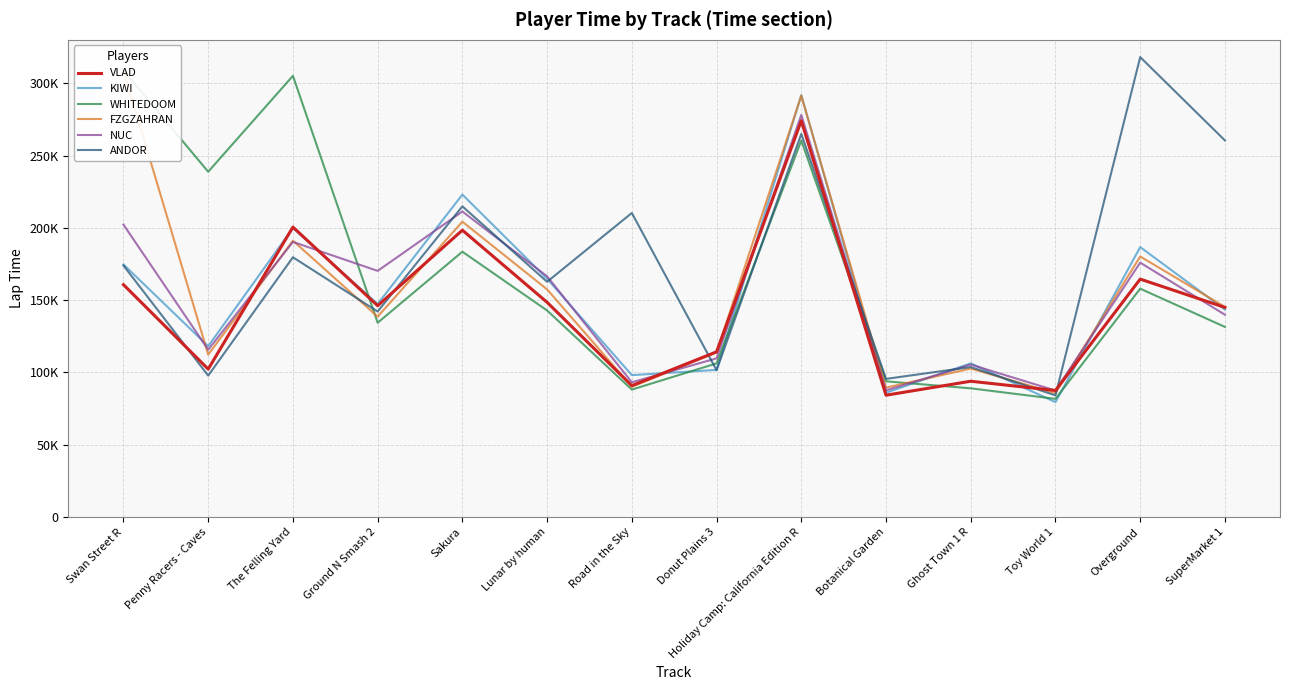

The KIWI series shows 79425 at Toy World 1. True or false?

True